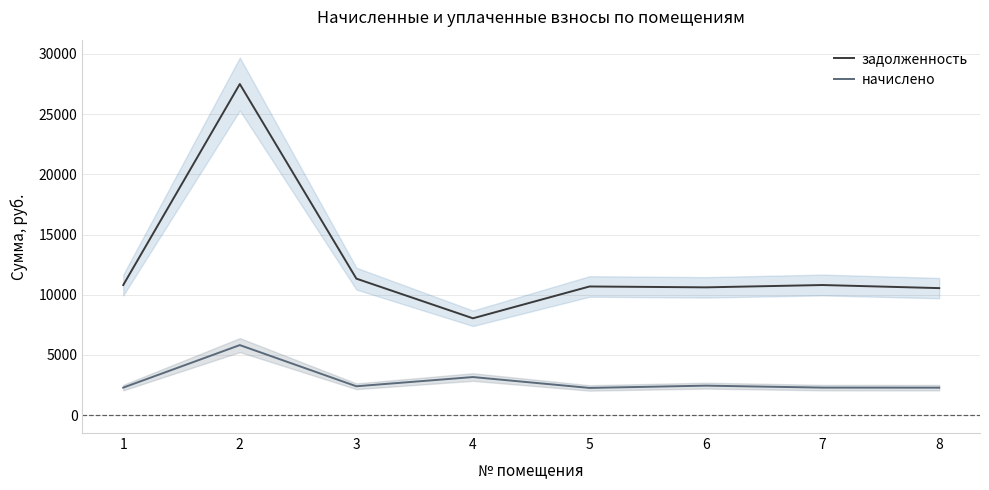

What are all the series names shown in the legend?

задолженность, начислено